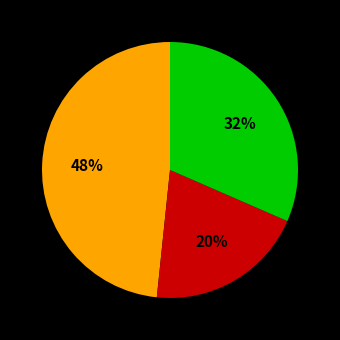

To the nearest percent, what is the difference between the largest and smallest slice percentages?

28%